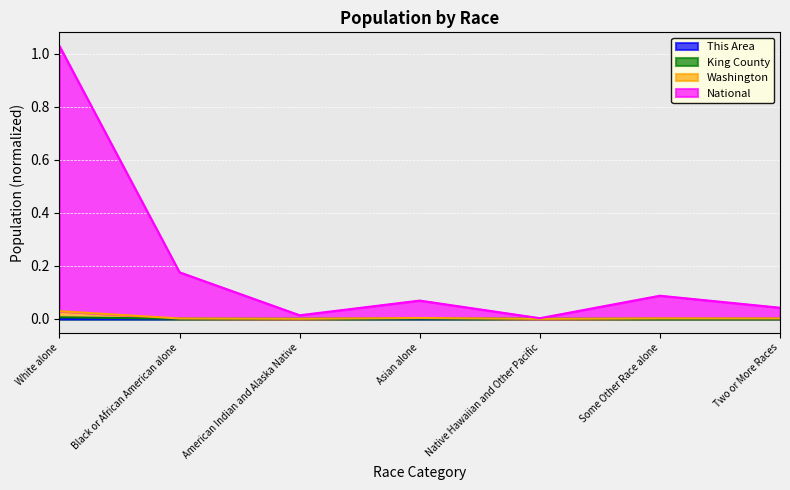

Reading right to left, extract all data points from this chart.

This Area: Two or More Races=0.0	Some Other Race alone=0.0	Native Hawaiian and Other Pacific=0.0	Asian alone=0.0	American Indian and Alaska Native=0.0	Black or African American alone=0.0	White alone=0.0
King County: Two or More Races=0.0	Some Other Race alone=0.0	Native Hawaiian and Other Pacific=0.0	Asian alone=0.0	American Indian and Alaska Native=0.0	Black or African American alone=0.0	White alone=0.0
Washington: Two or More Races=0.0	Some Other Race alone=0.0	Native Hawaiian and Other Pacific=0.0	Asian alone=0.0	American Indian and Alaska Native=0.0	Black or African American alone=0.0	White alone=0.0
National: Two or More Races=0.0	Some Other Race alone=0.1	Native Hawaiian and Other Pacific=0.0	Asian alone=0.1	American Indian and Alaska Native=0.0	Black or African American alone=0.2	White alone=1.0